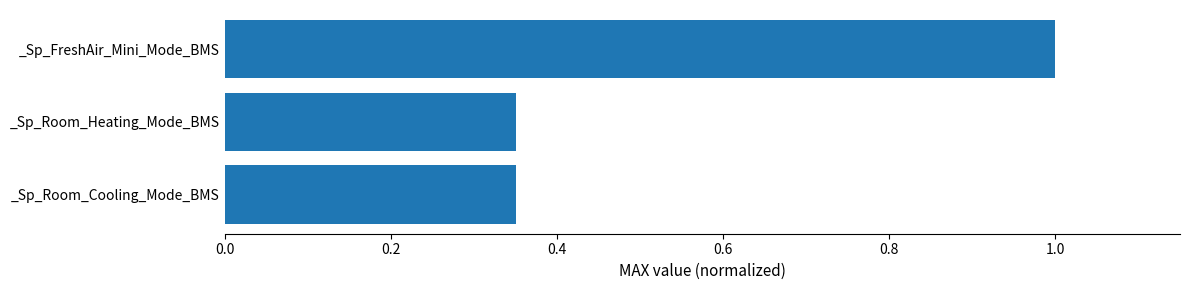

Which label corresponds to the largest value in the chart?

_Sp_FreshAir_Mini_Mode_BMS